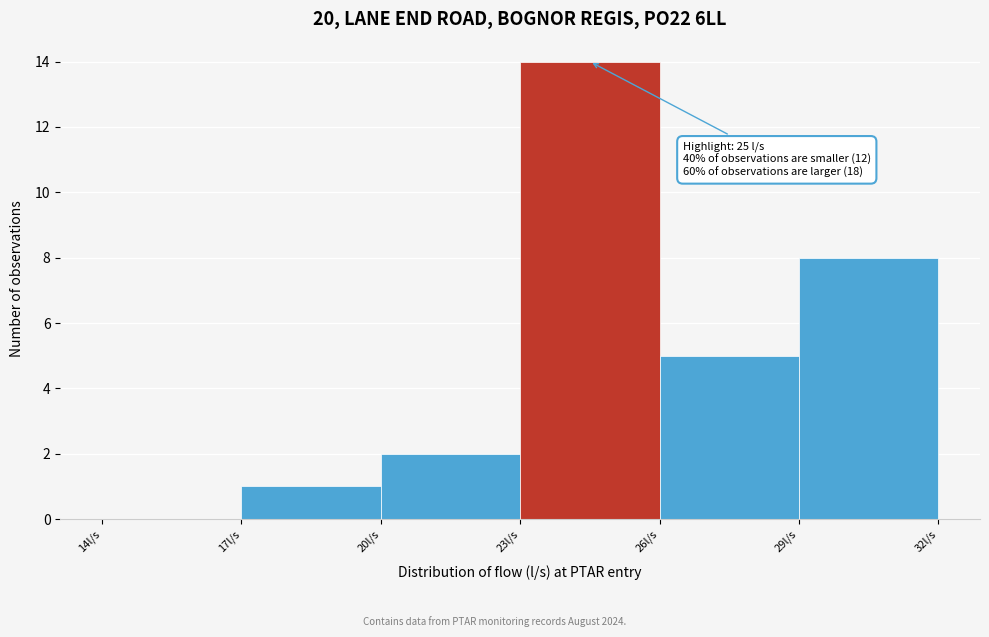

Over which range of the x-axis is the bar tallest?

23 to 26